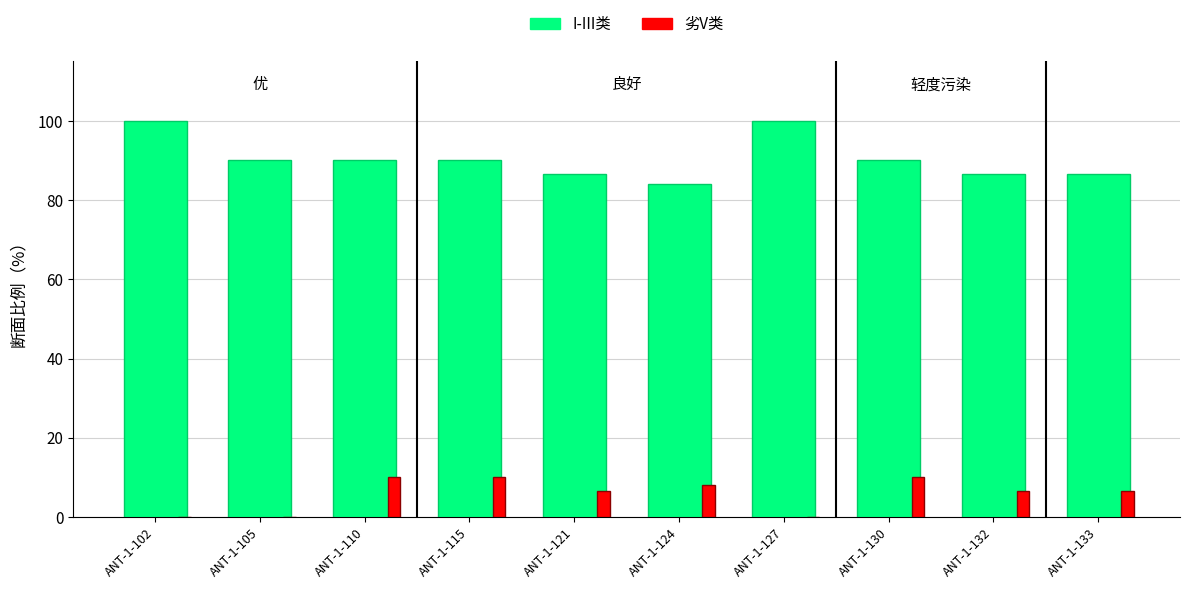

The 劣V类 series shows 5.2 at ANT-1-130. True or false?

False